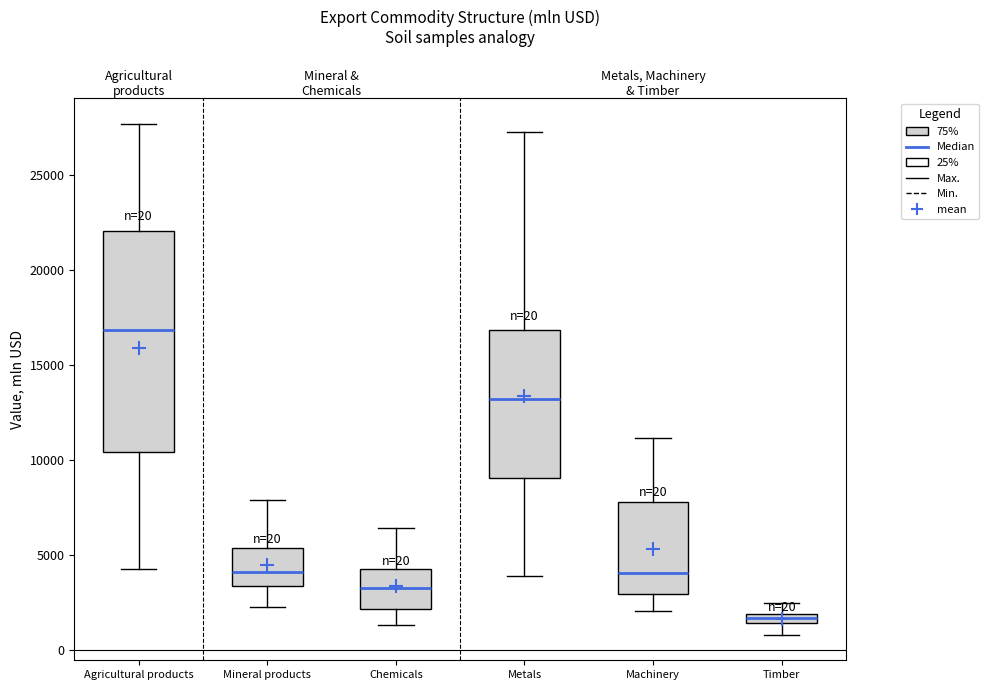

Which box's median line is the lowest?

Timber